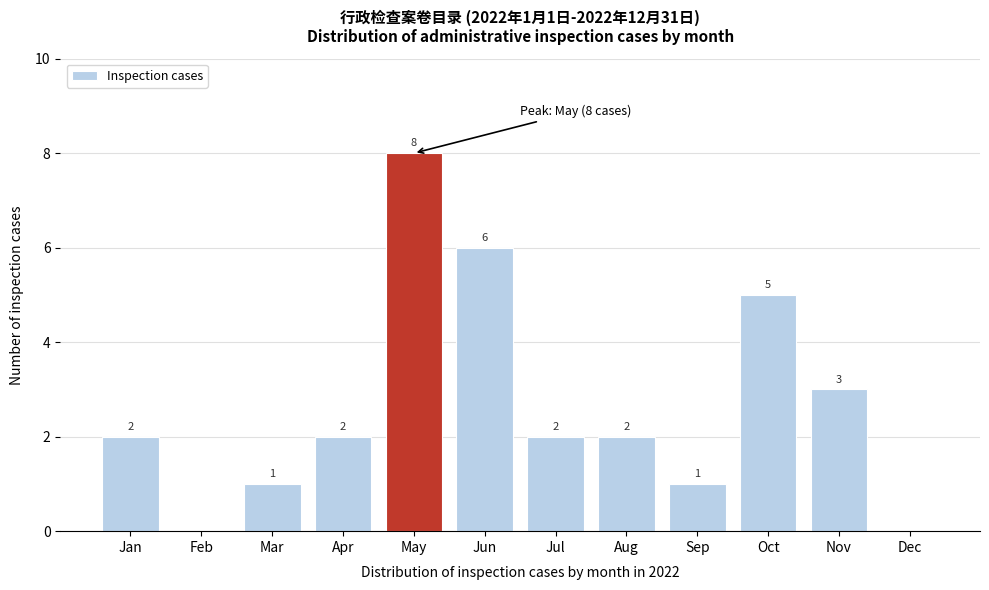

Reading left to right, transcribe all the data shown in this chart.

Jan=2	Feb=0	Mar=1	Apr=2	May=8	Jun=6	Jul=2	Aug=2	Sep=1	Oct=5	Nov=3	Dec=0